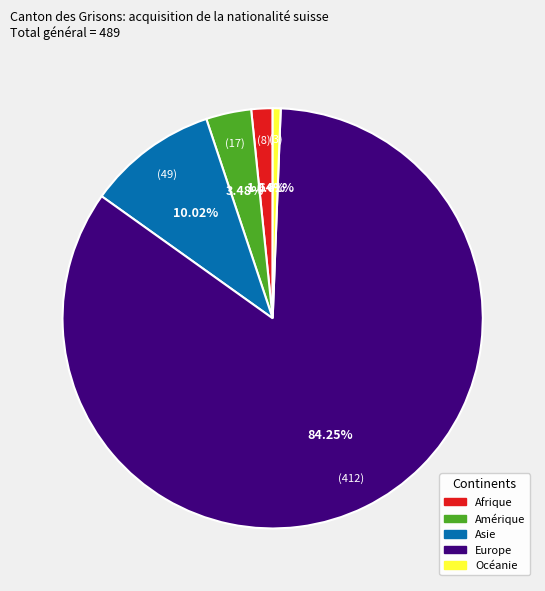

To the nearest percent, what is the difference between the Europe and Asie slice percentages?

74%